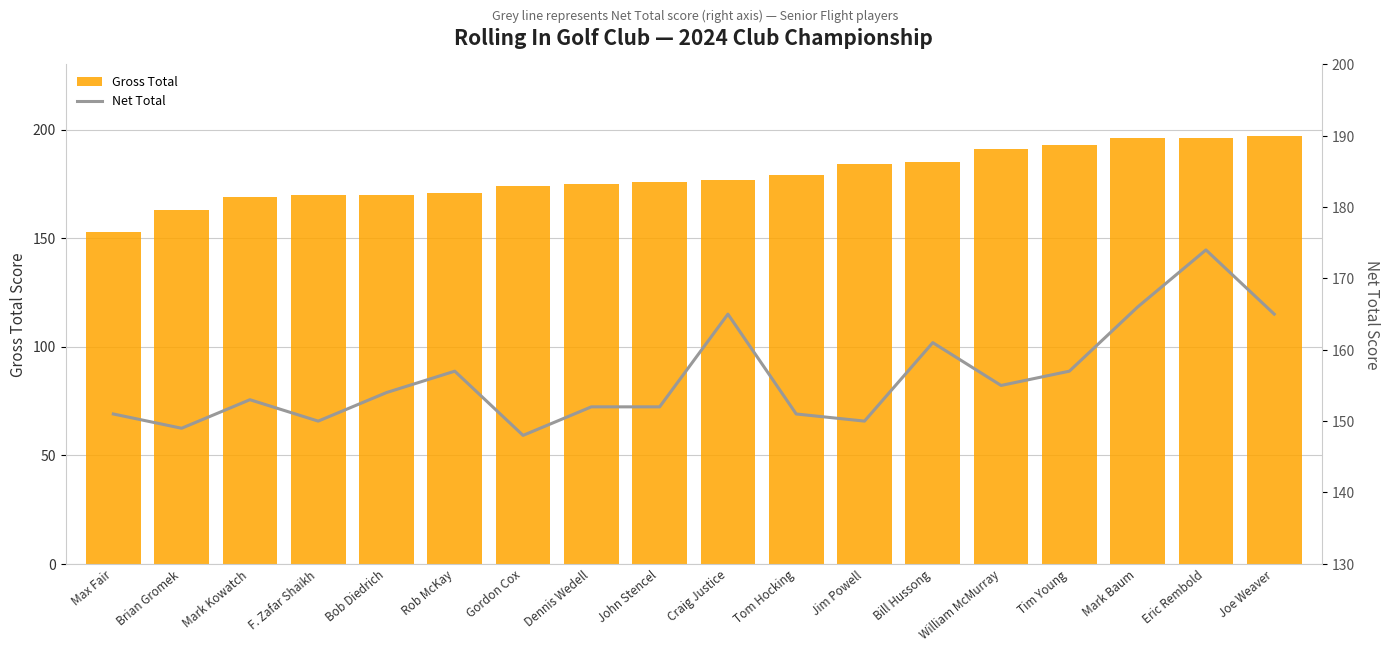

At which label does Net Total first exceed 154?

Rob McKay